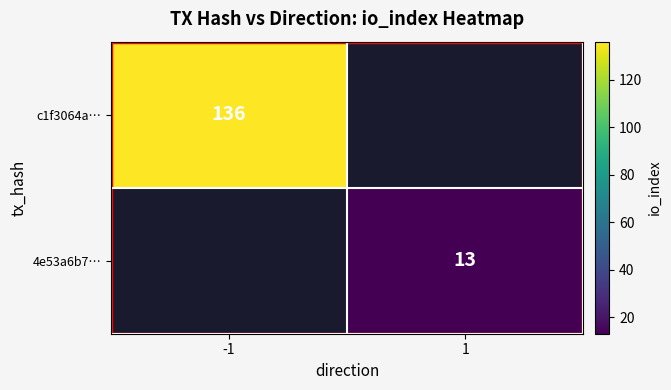

Is it true that c1f3064a… equals 204 at -1?

False